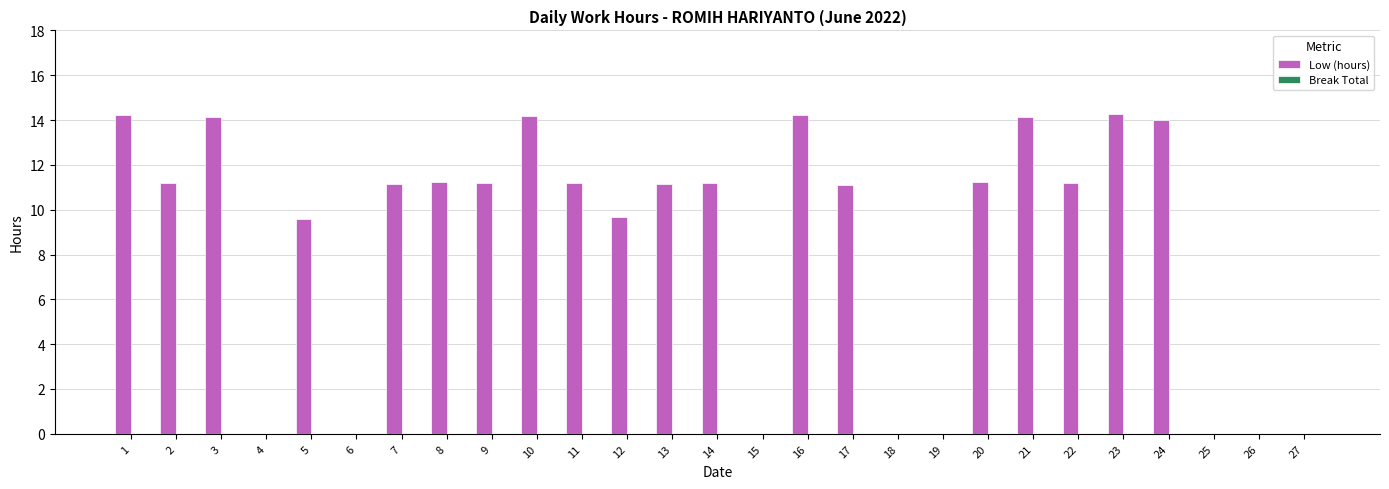

What is the maximum value shown in the chart?

14.3